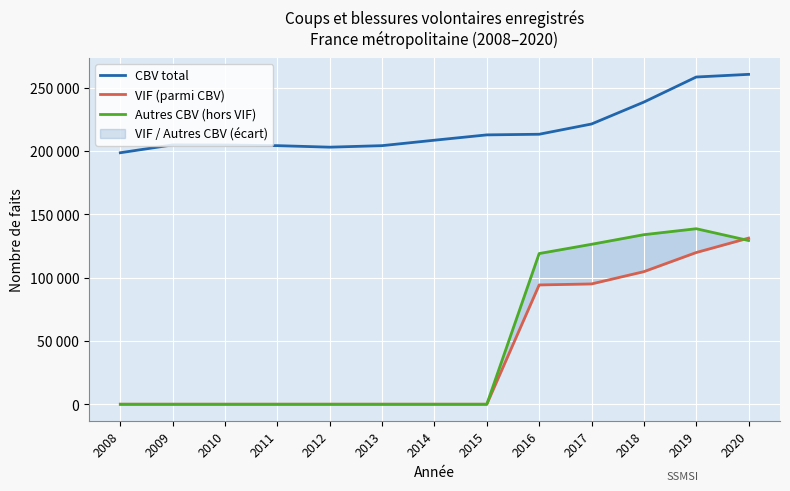

What is the total value across all series at 2011?

204200